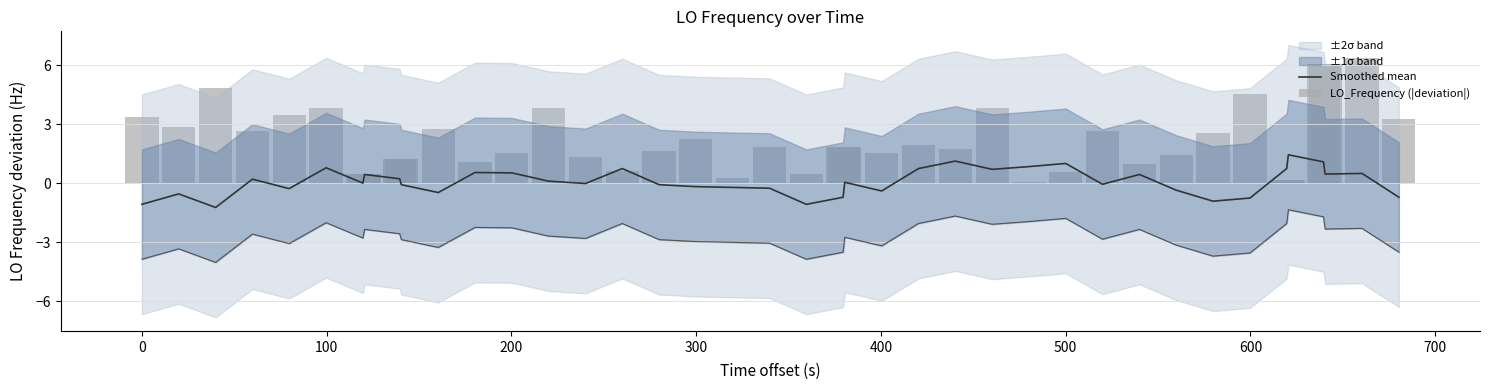

What is the highest value of the Smoothed mean series?

1.4